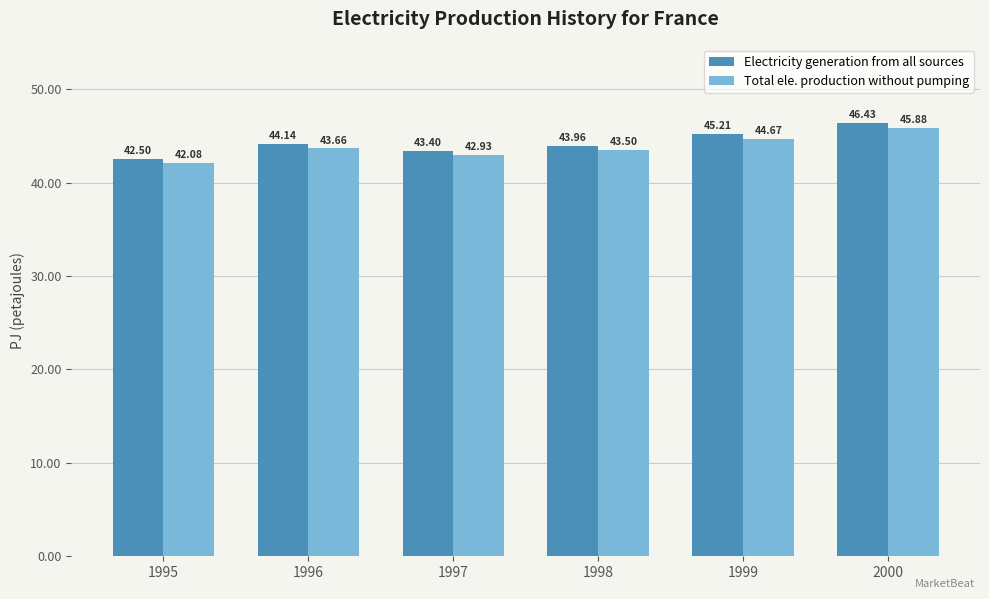

How many data points in Electricity generation from all sources are above 44?

3